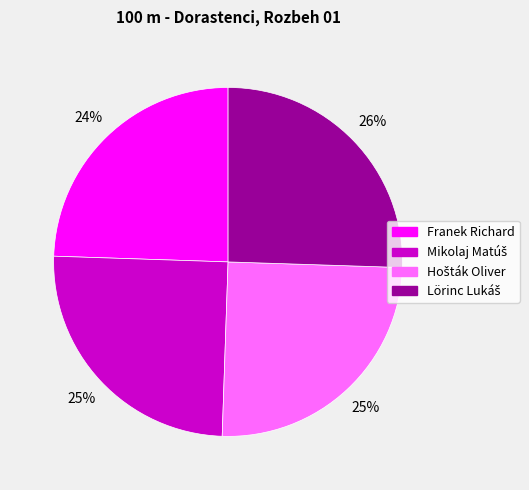

How many segments does this pie chart have?

4